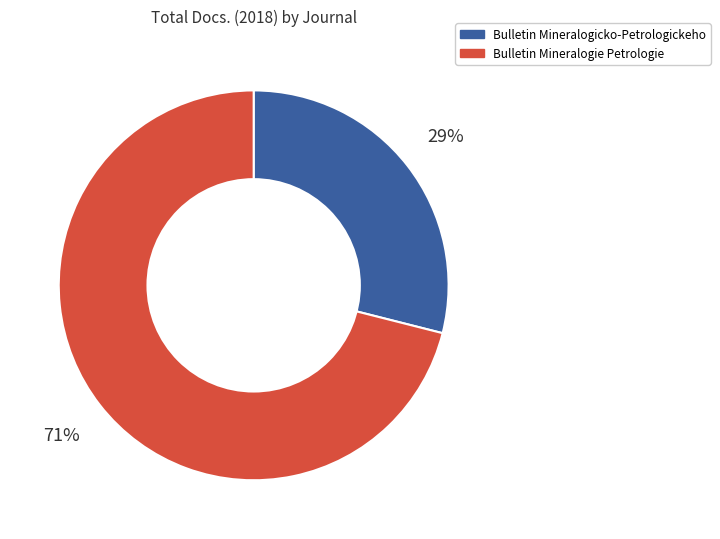

Between Bulletin Mineralogicko-Petrologickeho and Bulletin Mineralogie Petrologie, which is larger?

Bulletin Mineralogie Petrologie